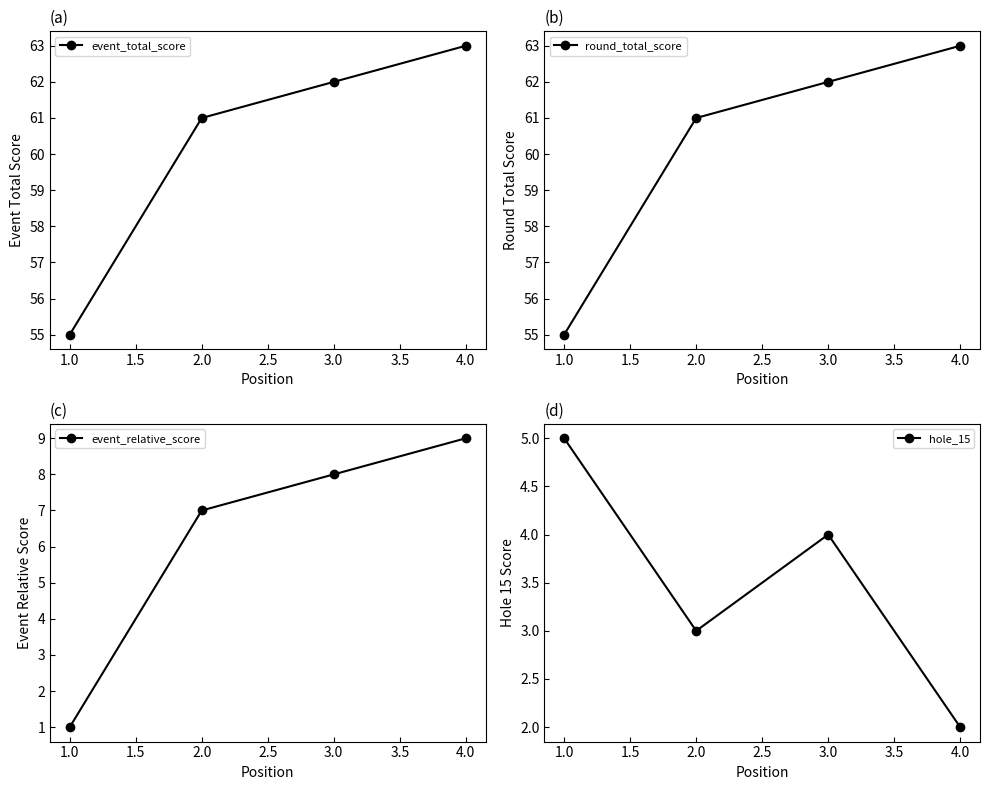

True or false: event_total_score has more than 1 interior local peaks.

False